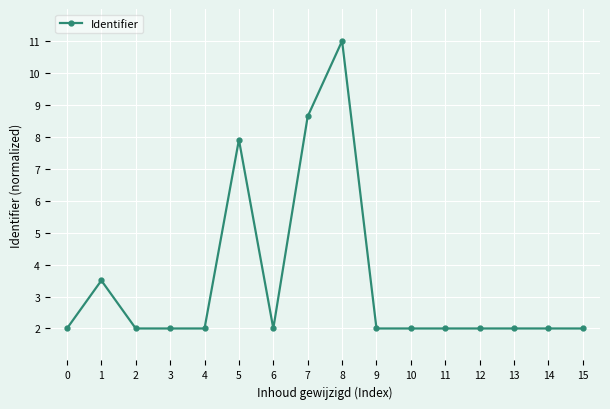

What is the maximum value shown in the chart?

11.0